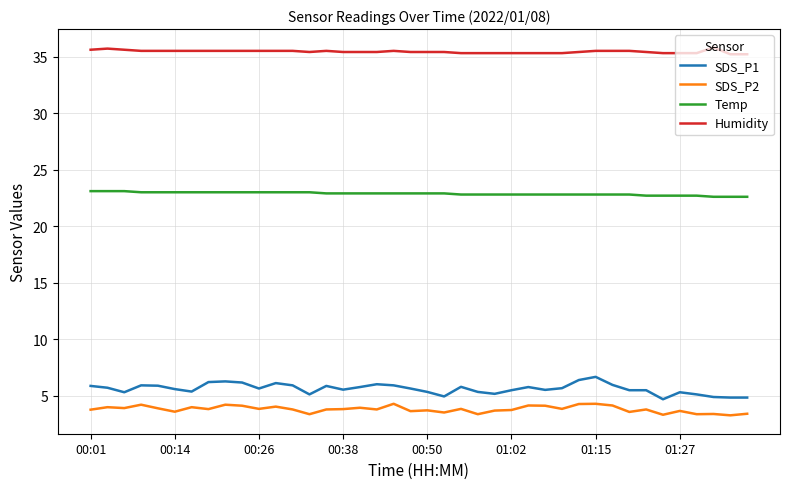

Which series has the largest total across all categories?

Humidity